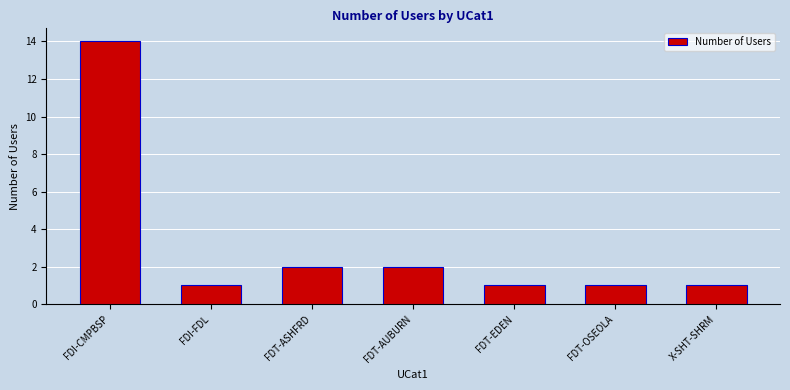

What is the greatest value displayed?

14